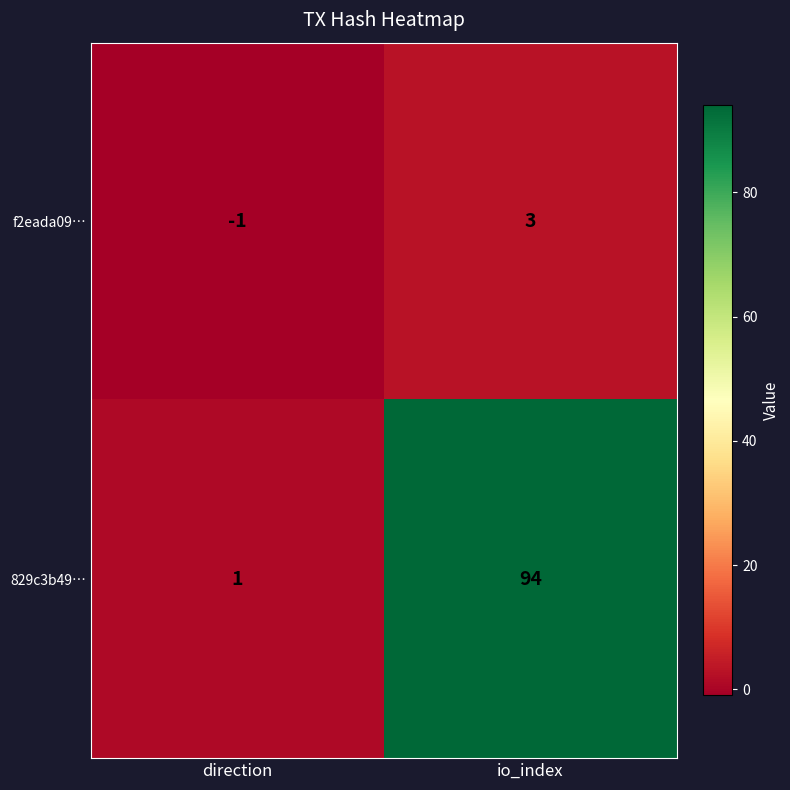

Reading left to right, what are all the values shown in this chart?

f2eada09…: direction=-1	io_index=3
829c3b49…: direction=1	io_index=94